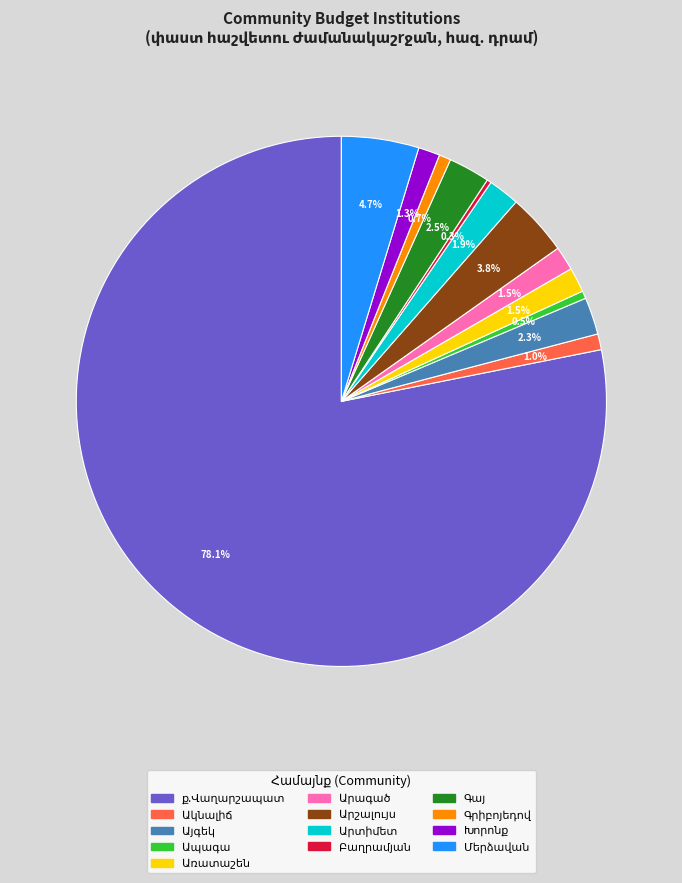

Is there any slice that represents more than half of the pie?

Yes